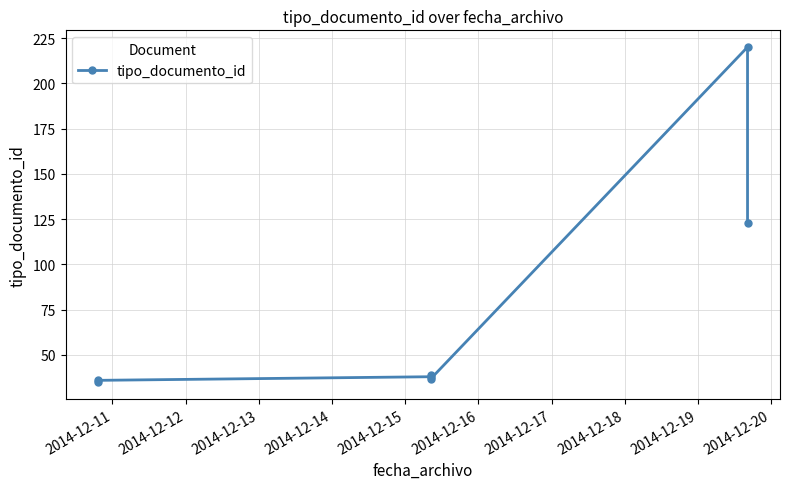

What is the change in value from 2014-12-11 to 2014-12-14?

+4